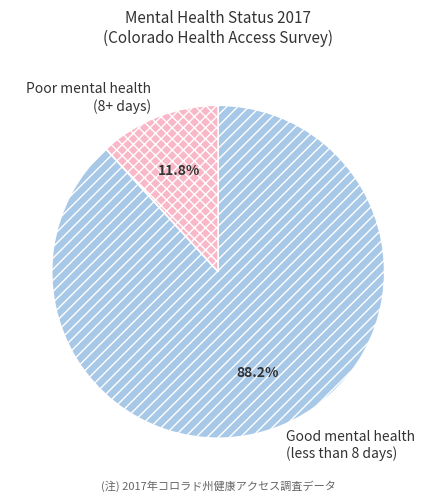

To the nearest percent, what is the difference between the largest and smallest slice percentages?

76%